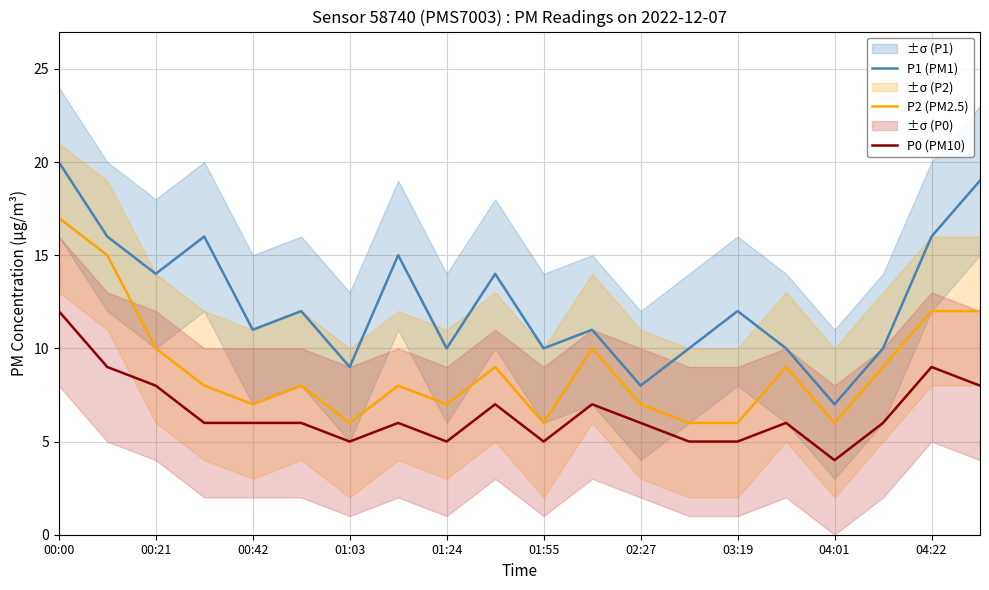

At which label does P1 (PM1) first exceed 12?

00:00